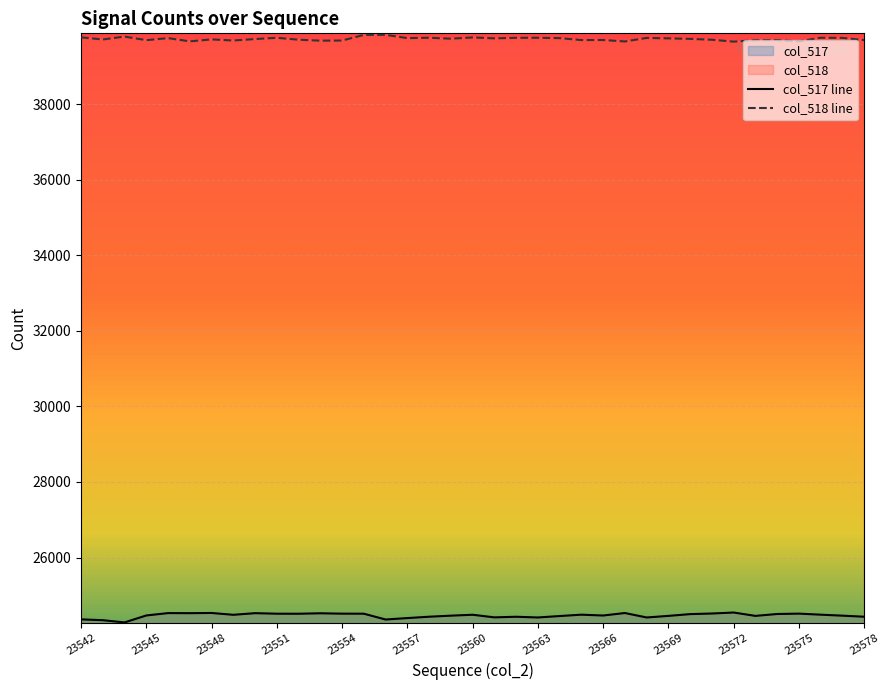

What is the approximate value of col_518 at 23569?

39745